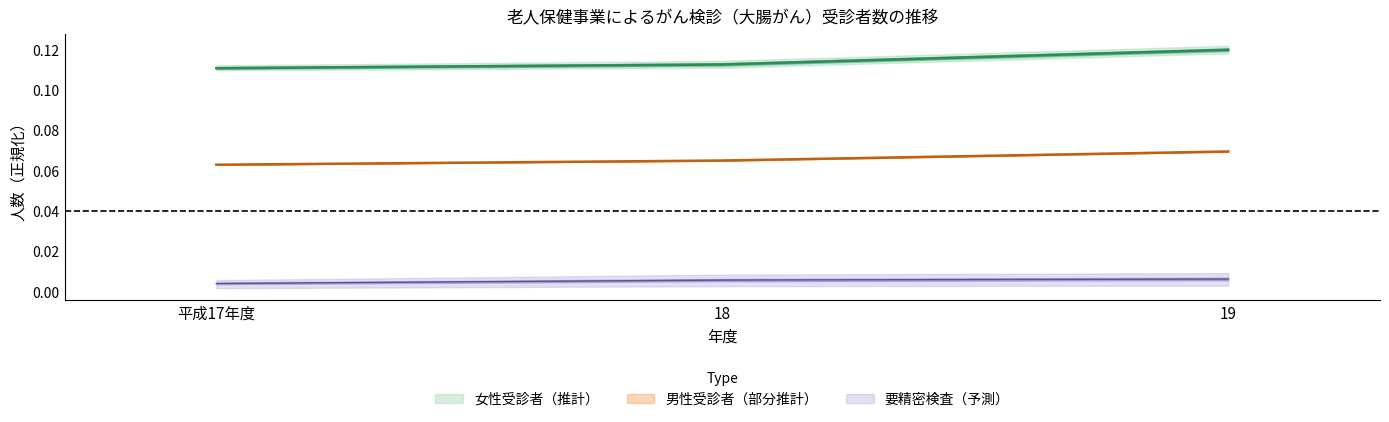

At 19, list the series in order from largest to smallest.

女性受診者数, 男性受診者数, 男性要精密検査